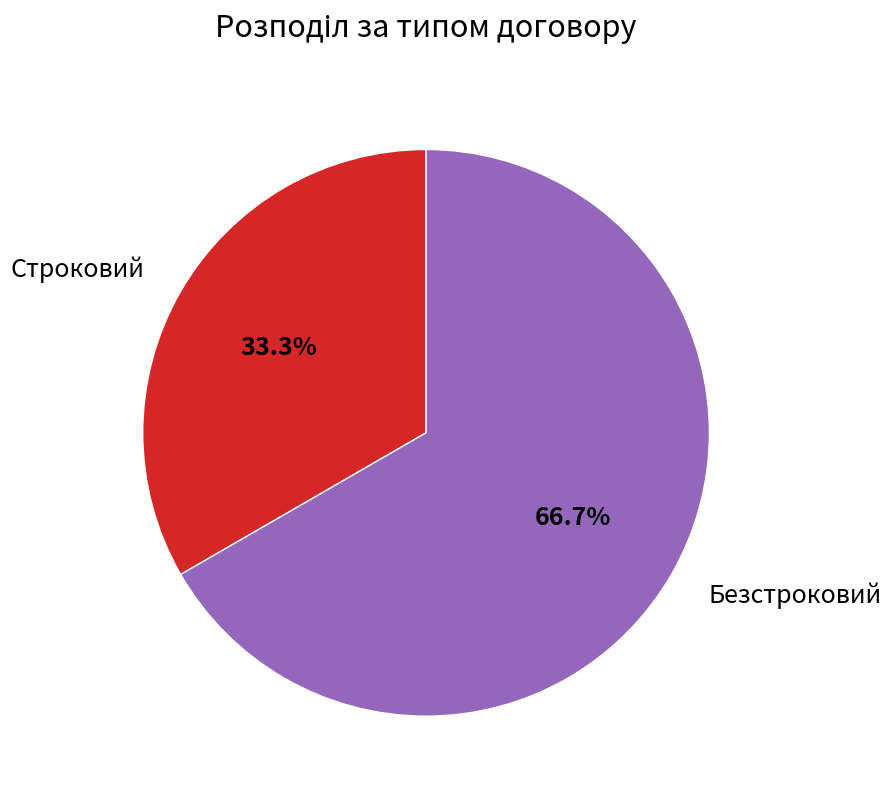

Which has a higher value, Строковий or Безстроковий?

Безстроковий